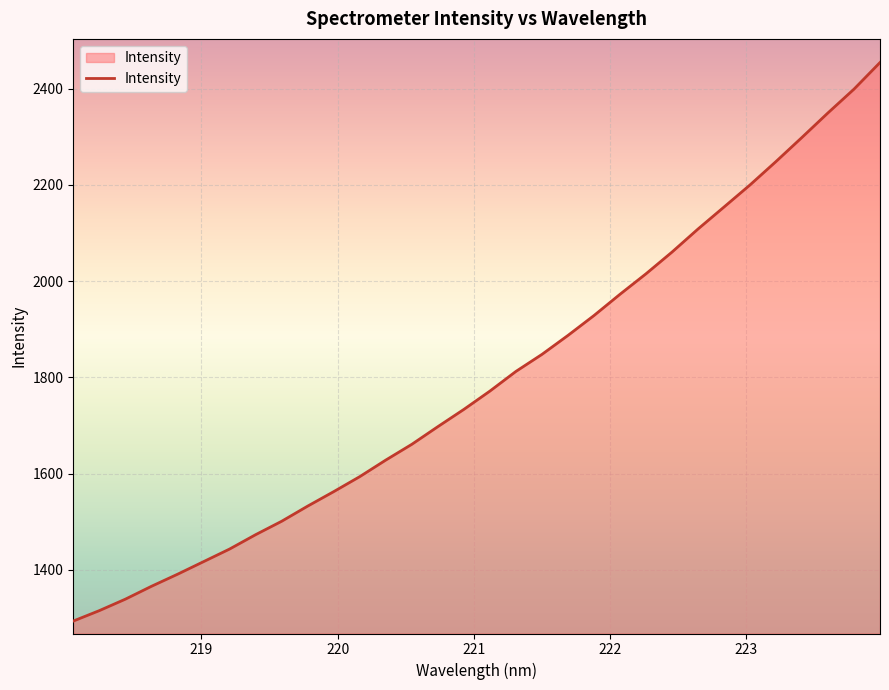

What is the greatest value displayed?

2454.4